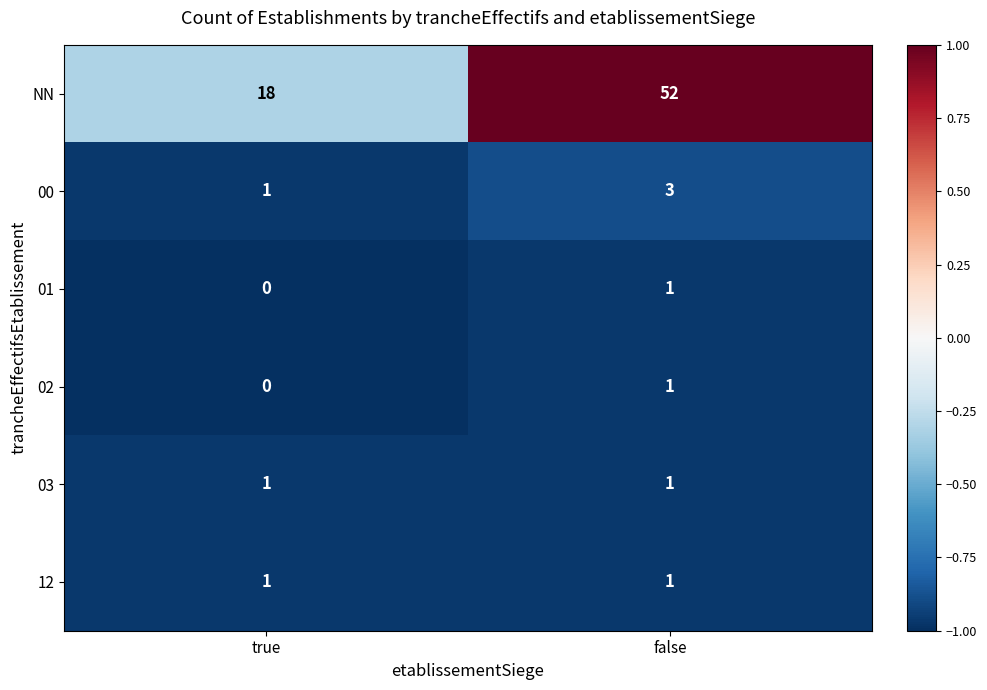

What is the average value of the NN series?

35